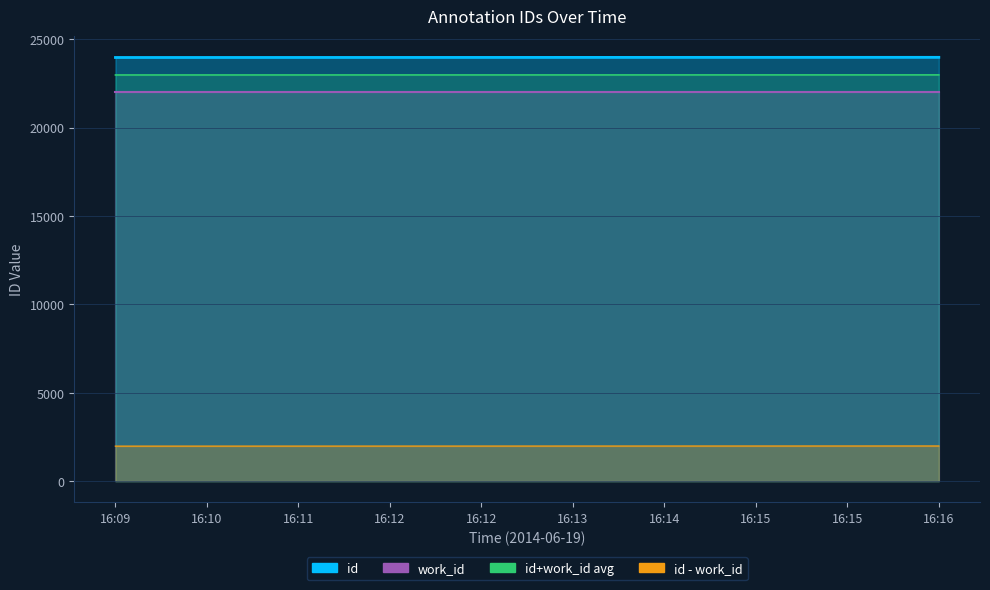

Rank the categories by value from highest to lowest.

16:16, 16:15, 16:15, 16:14, 16:13, 16:12, 16:12, 16:11, 16:10, 16:09